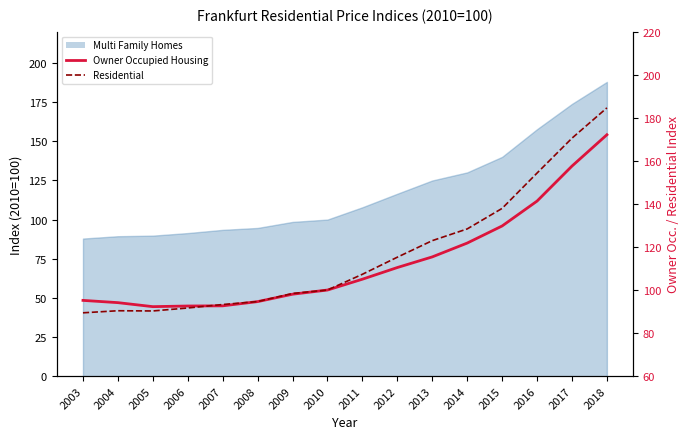

Where do Residential and Owner Occupied Housing first cross each other?

2006 and 2007